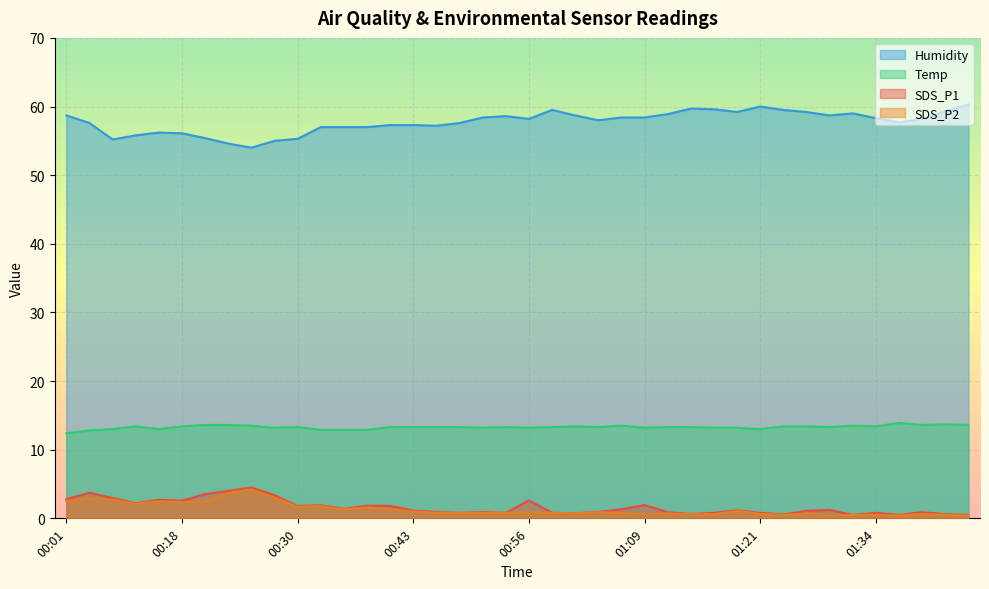

What position from the left is 00:10?

3